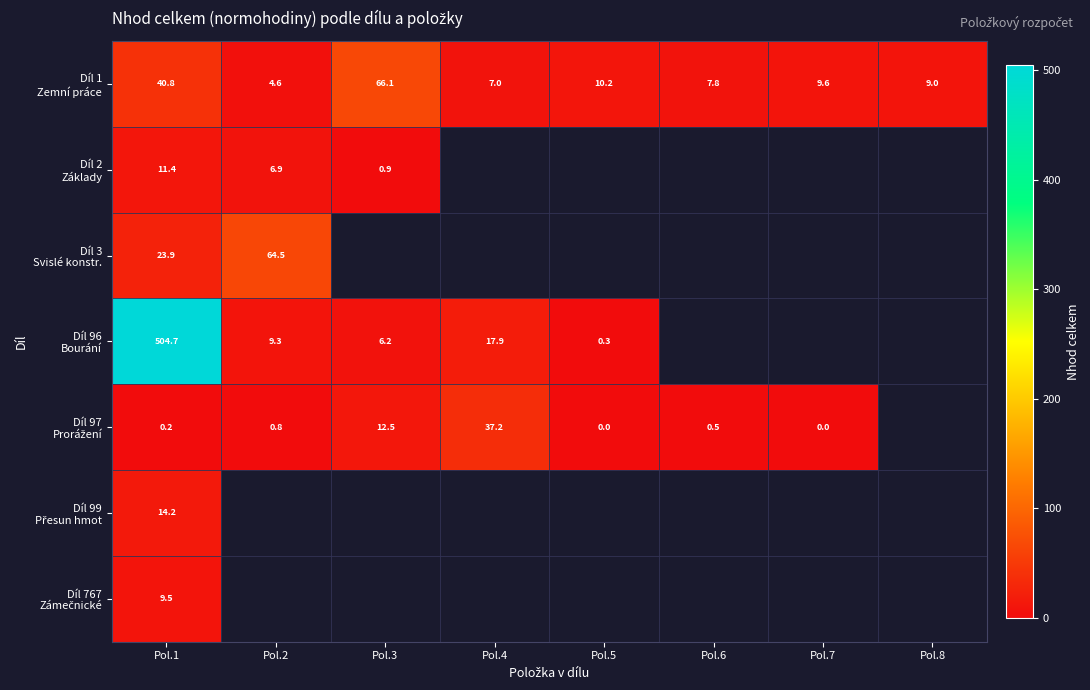

True or false: Díl 99 Přesun hmot has a value of 14.2 at Pol.1.

True